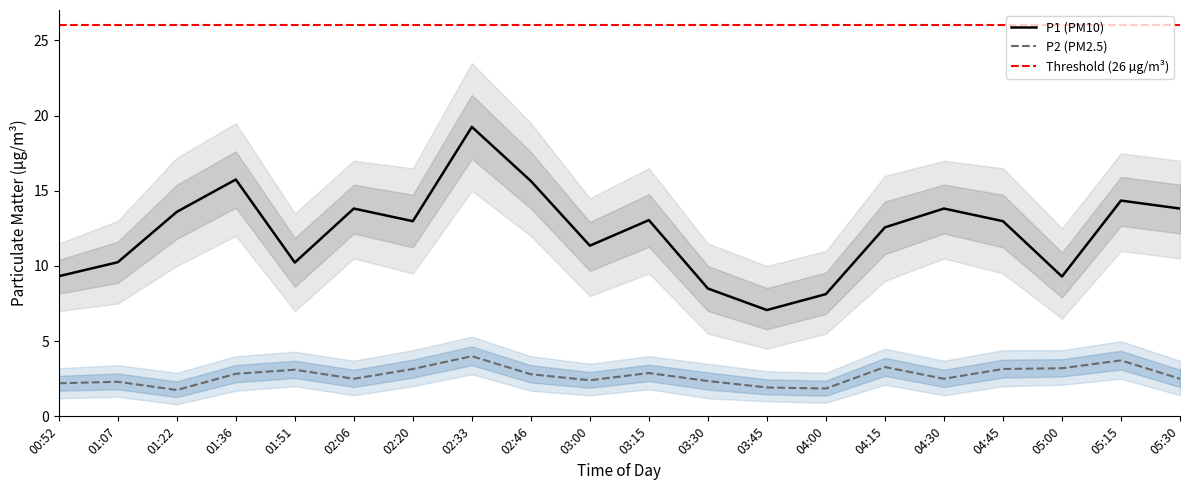

What is the difference between the maximum and minimum values in the P2 series?

2.2